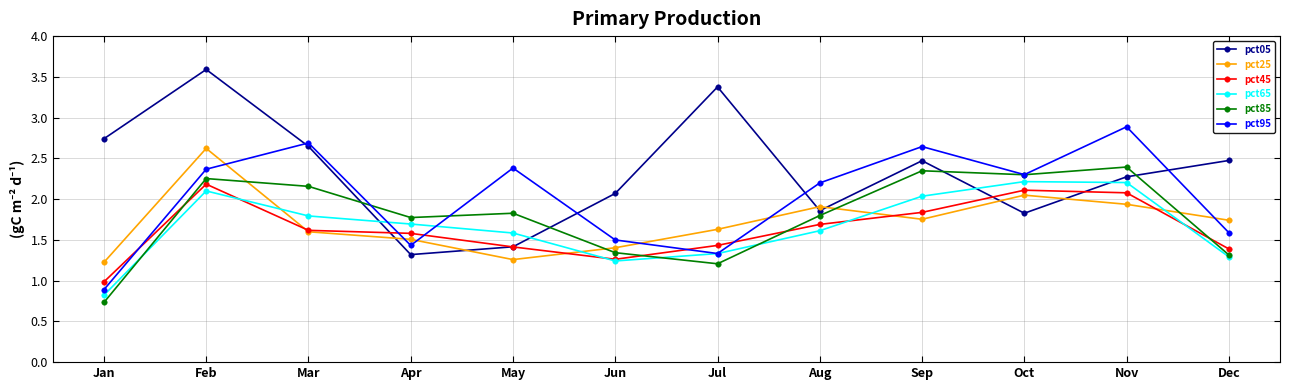

Which series has the largest range (max minus min)?

pct05